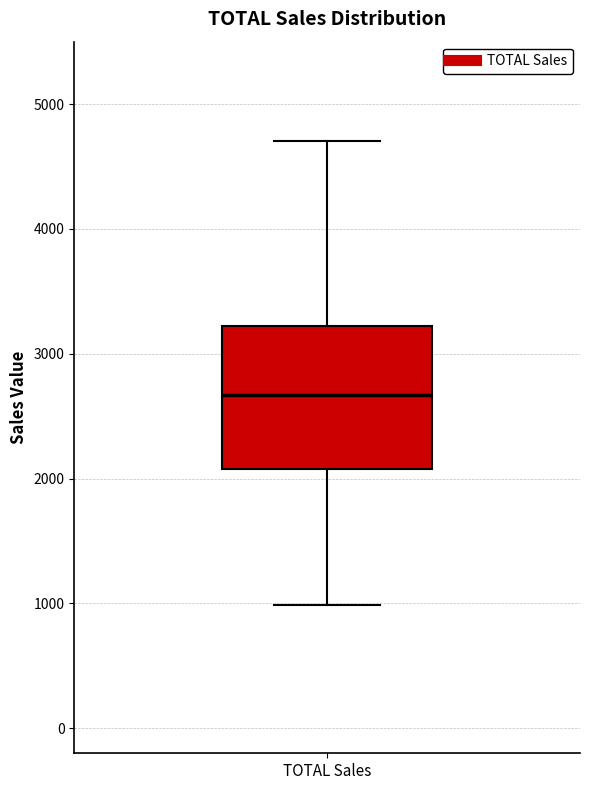

Read this box plot against the y-axis: the position of the median line, the range covered by the box, and the ends of both whiskers. The values are not printed on the chart, so give them approximately, as read against the axis.

median 2700, box 2100 to 3200, whiskers 1000 to 4700